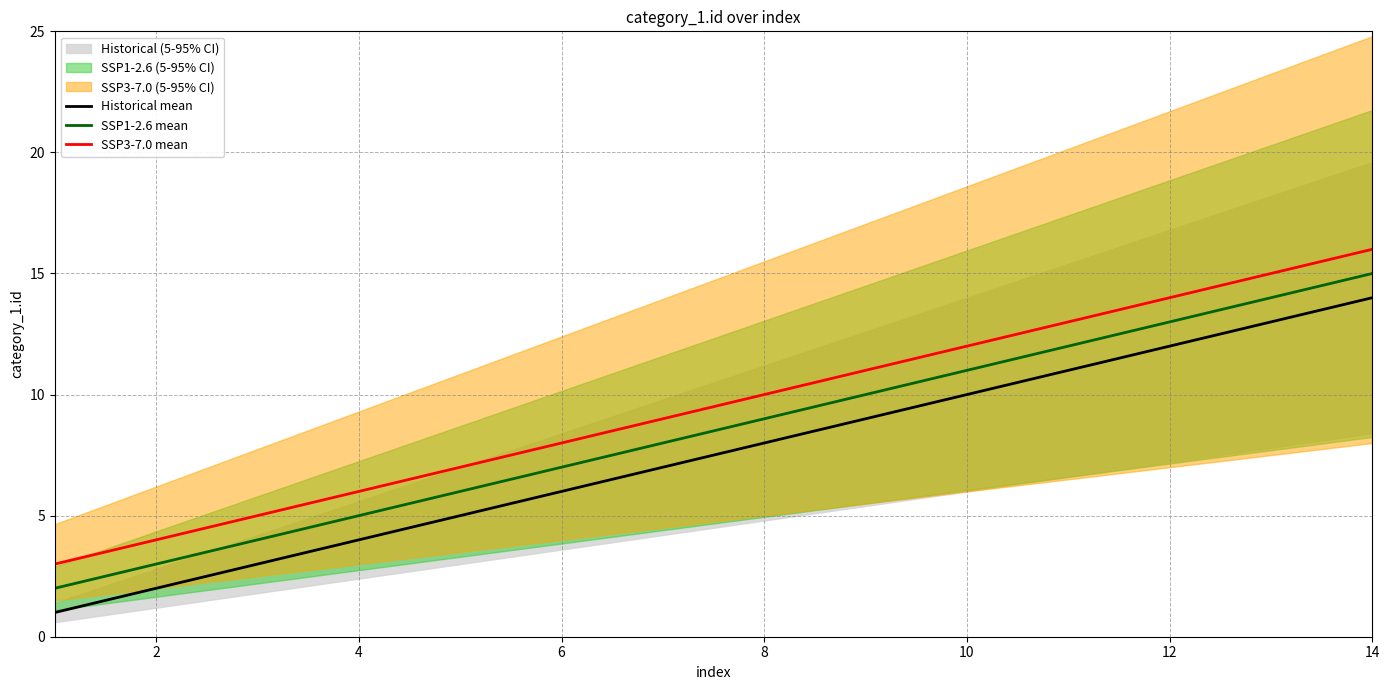

What is the difference between the second highest and minimum values in the SSP3-7.0 mean series?

12